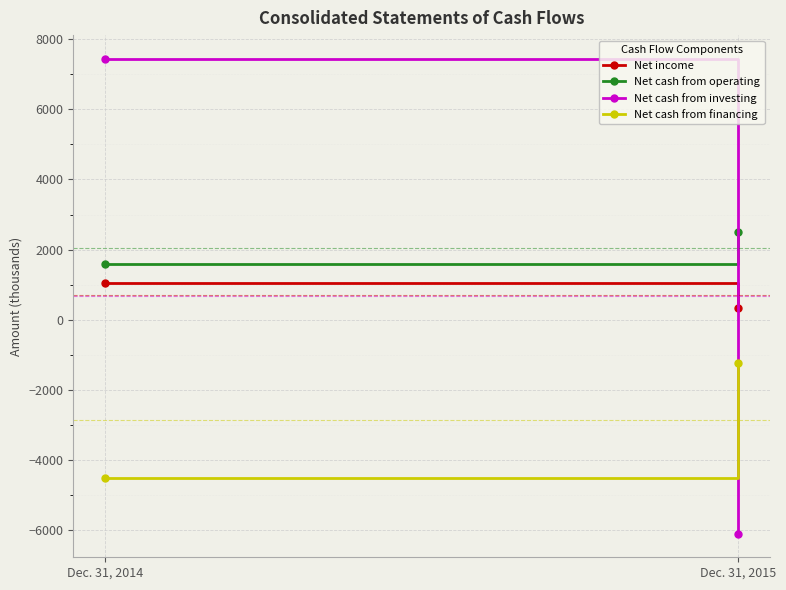

Where is Net cash from operating nearest to the value 2038?

Dec. 31, 2014